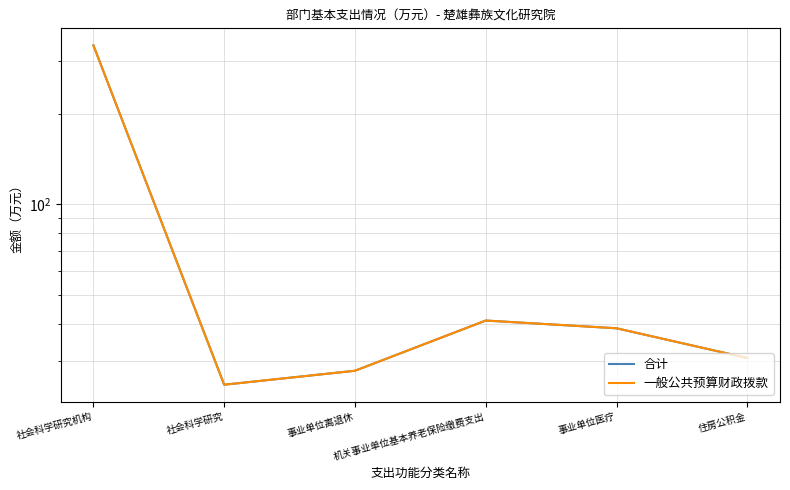

Where is the first local maximum for 一般公共预算财政拨款?

机关事业单位基本养老保险缴费支出